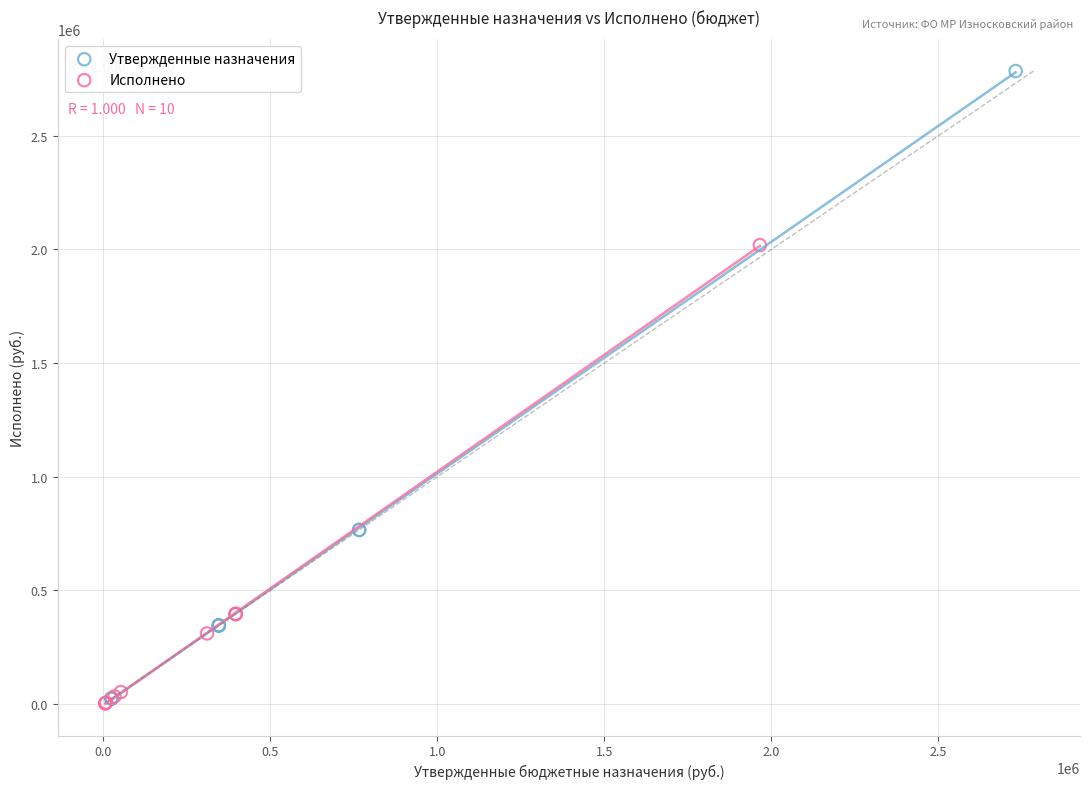

Which series reaches the maximum Y coordinate?

Утвержденные назначения